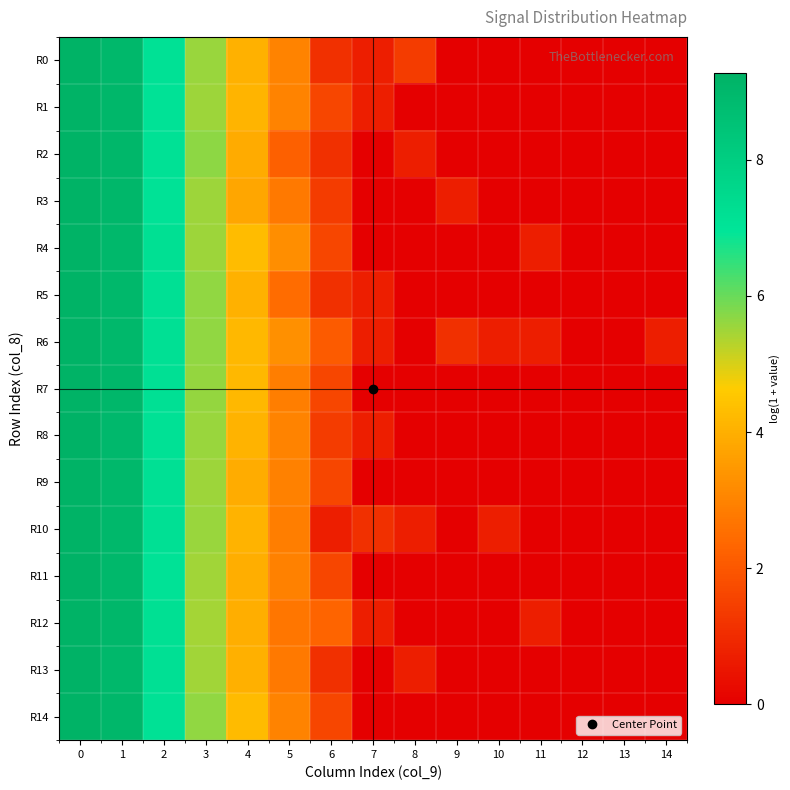

Reading right to left, list all the values displayed in this chart.

R0: 14=0.0	13=0.0	12=0.0	11=0.0	10=0.0	9=0.0	8=1.4	7=0.7	6=1.1	5=3.0	4=4.0	3=5.6	2=7.1	1=9.0	0=9.2
R1: 14=0.0	13=0.0	12=0.0	11=0.0	10=0.0	9=0.0	8=0.0	7=0.7	6=1.6	5=3.0	4=4.1	3=5.5	2=7.1	1=9.0	0=9.2
R2: 14=0.0	13=0.0	12=0.0	11=0.0	10=0.0	9=0.0	8=0.7	7=0.0	6=1.1	5=2.2	4=3.9	3=5.7	2=7.1	1=9.0	0=9.2
R3: 14=0.0	13=0.0	12=0.0	11=0.0	10=0.0	9=0.7	8=0.0	7=0.0	6=1.4	5=2.8	4=3.8	3=5.5	2=7.1	1=9.0	0=9.2
R4: 14=0.0	13=0.0	12=0.0	11=0.7	10=0.0	9=0.0	8=0.0	7=0.0	6=1.6	5=3.3	4=4.3	3=5.5	2=7.2	1=9.0	0=9.2
R5: 14=0.0	13=0.0	12=0.0	11=0.0	10=0.0	9=0.0	8=0.0	7=0.7	6=1.1	5=2.5	4=4.0	3=5.6	2=7.2	1=9.0	0=9.2
R6: 14=0.7	13=0.0	12=0.0	11=0.7	10=0.7	9=1.1	8=0.0	7=0.7	6=2.1	5=3.3	4=4.2	3=5.6	2=7.2	1=9.0	0=9.2
R7: 14=0.0	13=0.0	12=0.0	11=0.0	10=0.0	9=0.0	8=0.0	7=0.0	6=1.6	5=2.9	4=4.2	3=5.6	2=7.2	1=9.0	0=9.2
R8: 14=0.0	13=0.0	12=0.0	11=0.0	10=0.0	9=0.0	8=0.0	7=0.7	6=1.4	5=3.0	4=4.1	3=5.6	2=7.1	1=9.0	0=9.3
R9: 14=0.0	13=0.0	12=0.0	11=0.0	10=0.0	9=0.0	8=0.0	7=0.0	6=1.6	5=2.9	4=3.9	3=5.5	2=7.2	1=9.0	0=9.2
R10: 14=0.0	13=0.0	12=0.0	11=0.0	10=0.7	9=0.0	8=0.7	7=1.1	6=0.7	5=2.9	4=4.1	3=5.6	2=7.2	1=9.0	0=9.2
R11: 14=0.0	13=0.0	12=0.0	11=0.0	10=0.0	9=0.0	8=0.0	7=0.0	6=1.6	5=2.9	4=4.0	3=5.5	2=7.1	1=9.0	0=9.2
R12: 14=0.0	13=0.0	12=0.0	11=0.7	10=0.0	9=0.0	8=0.0	7=0.7	6=2.3	5=2.7	4=4.0	3=5.4	2=7.2	1=9.0	0=9.2
R13: 14=0.0	13=0.0	12=0.0	11=0.0	10=0.0	9=0.0	8=0.7	7=0.0	6=1.1	5=2.8	4=4.0	3=5.5	2=7.2	1=9.0	0=9.2
R14: 14=0.0	13=0.0	12=0.0	11=0.0	10=0.0	9=0.0	8=0.0	7=0.0	6=1.6	5=3.0	4=4.2	3=5.6	2=7.1	1=9.0	0=9.2